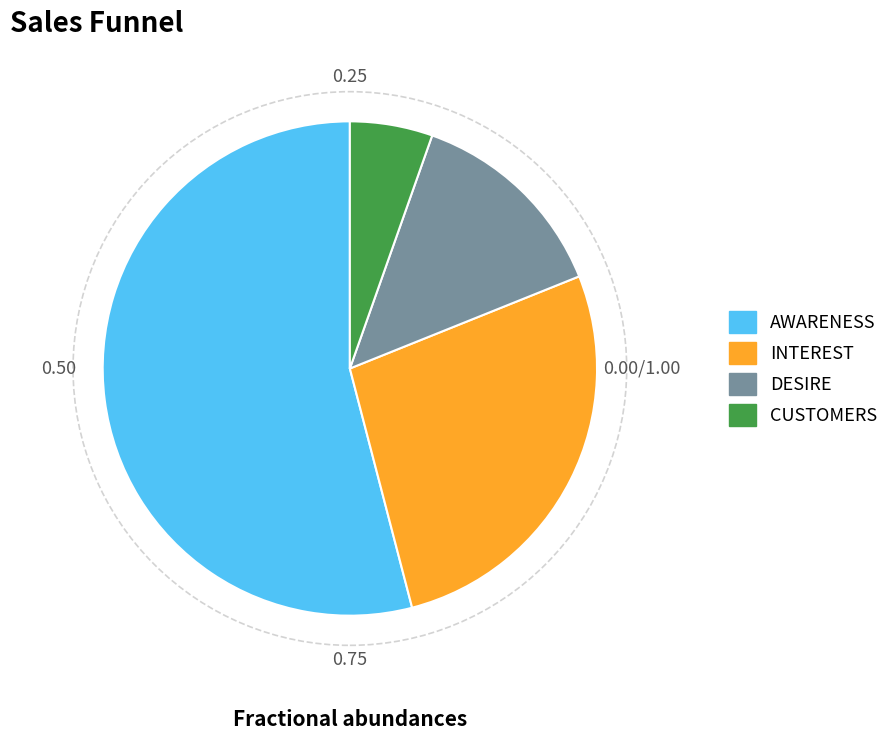

Rank the categories by value from highest to lowest.

AWARENESS, INTEREST, DESIRE, CUSTOMERS